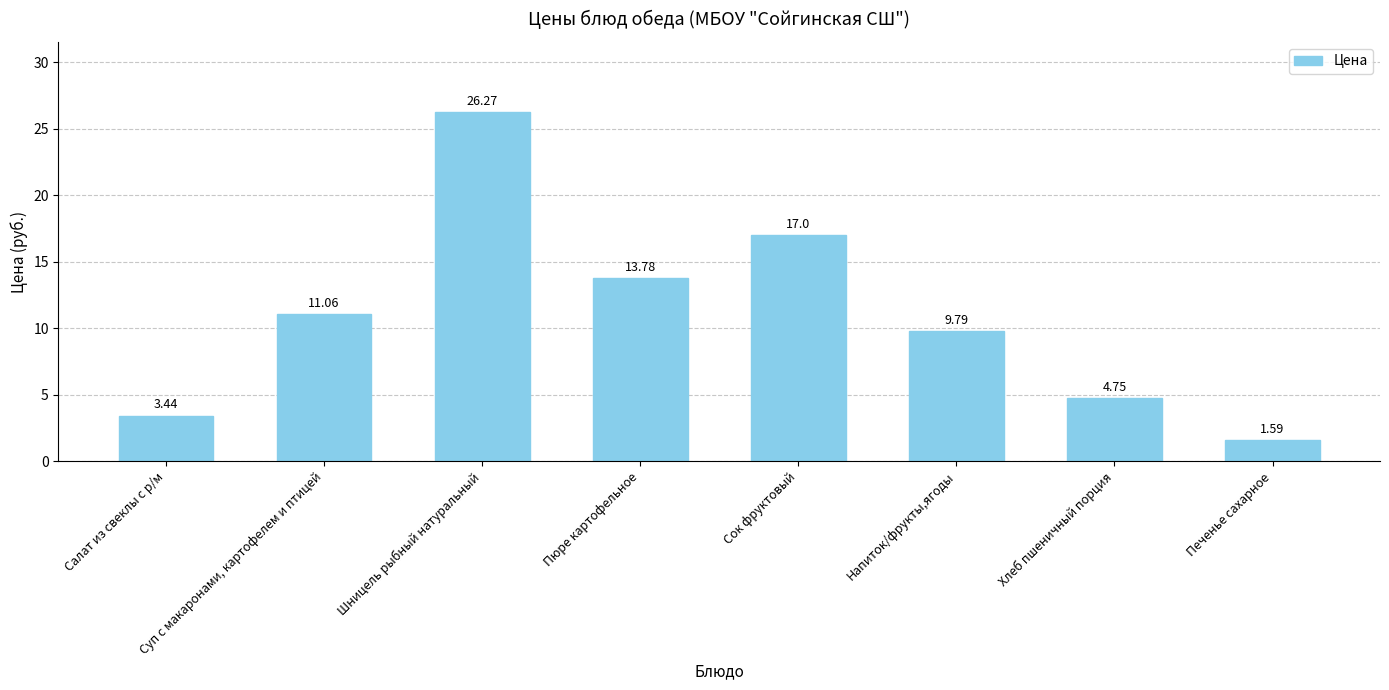

What is the label of the 3rd bar from the left?

Шницель рыбный натуральный